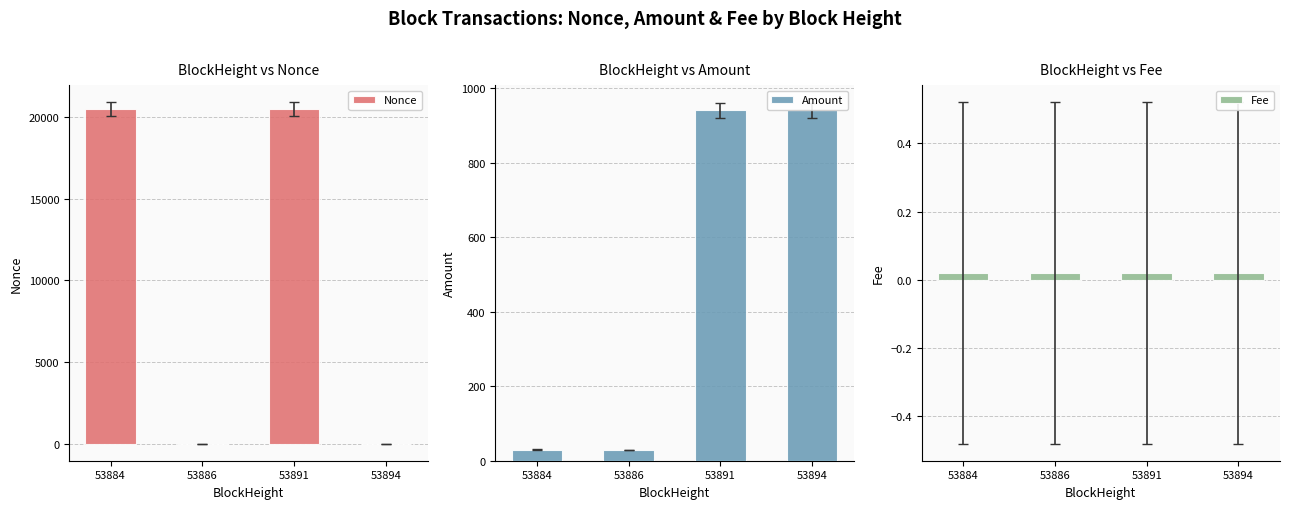

Count the number of categories in the chart.

4